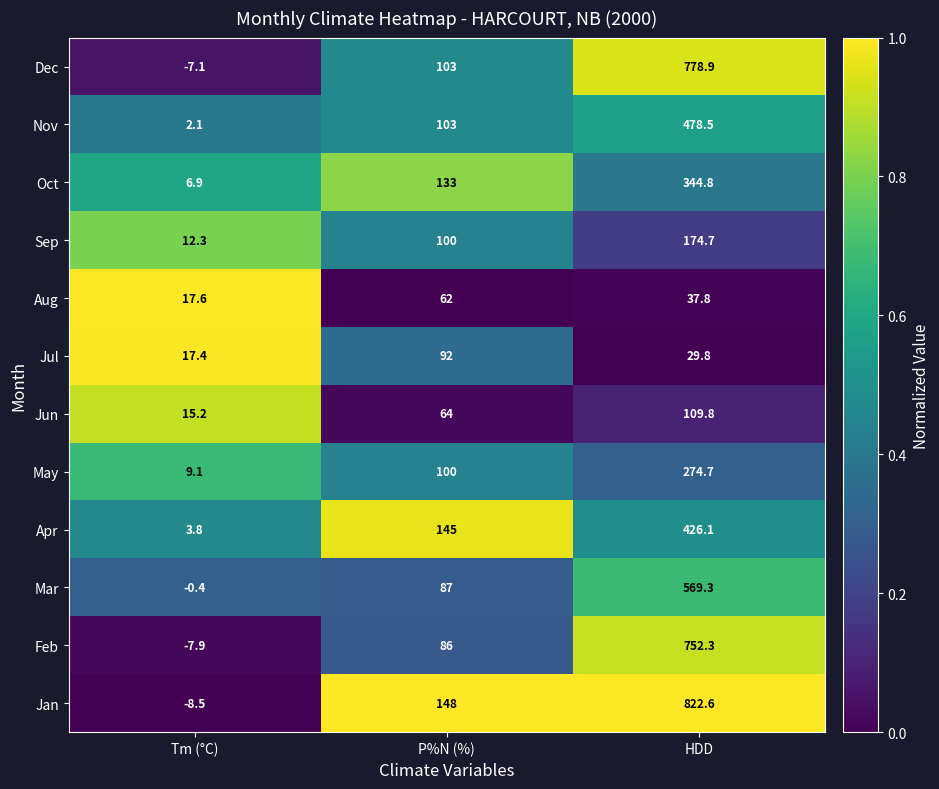

Which series changed the most between P%N (%) and HDD?

Dec